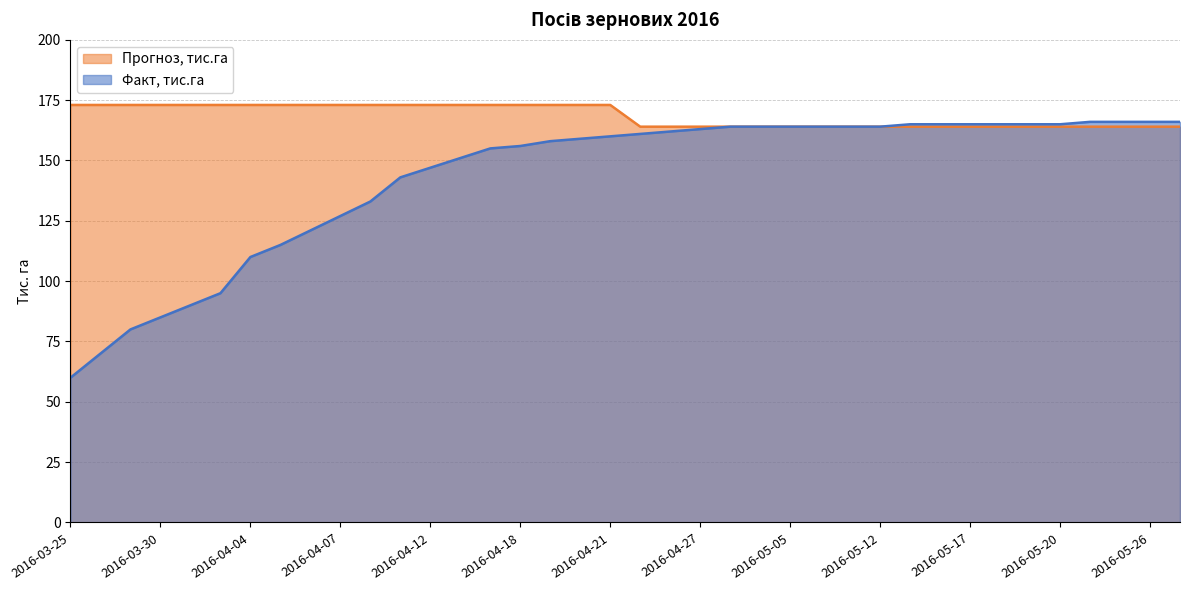

Which category has the highest value in the Прогноз, тис.га series?

2016-03-25